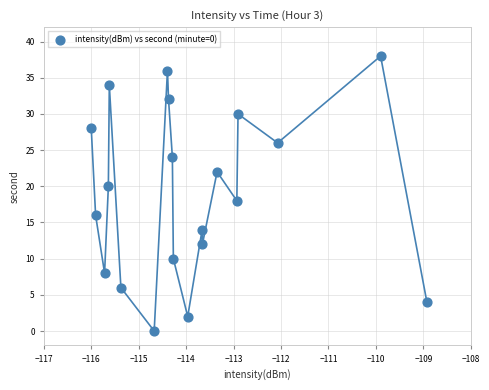

What is the range of Y values (max minus min)?

38